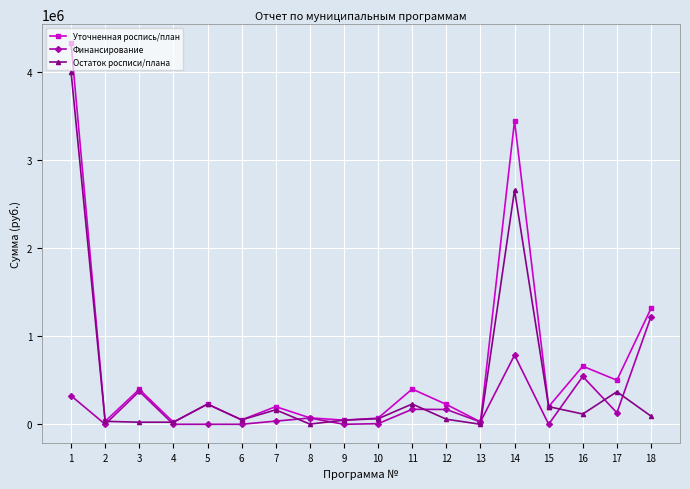

Is the value of Уточненная роспись/план at 17 greater than the value of Остаток росписи/плана at 8?

Yes